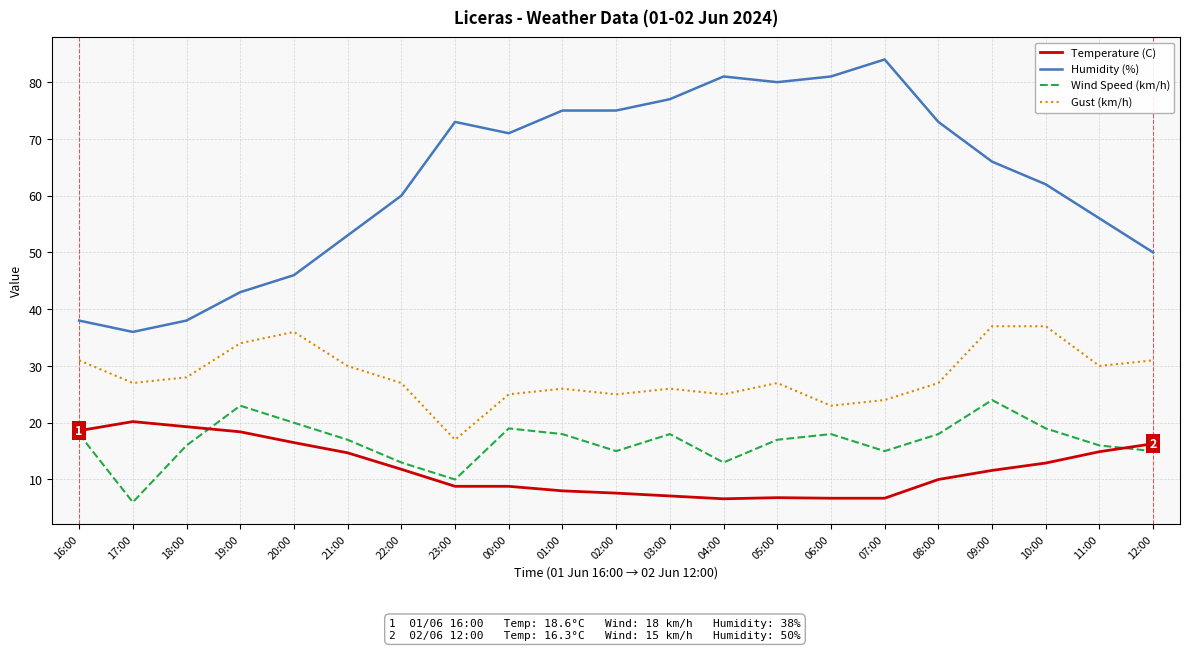

What is the spread (max minus min) of values at 18:00?

22.0